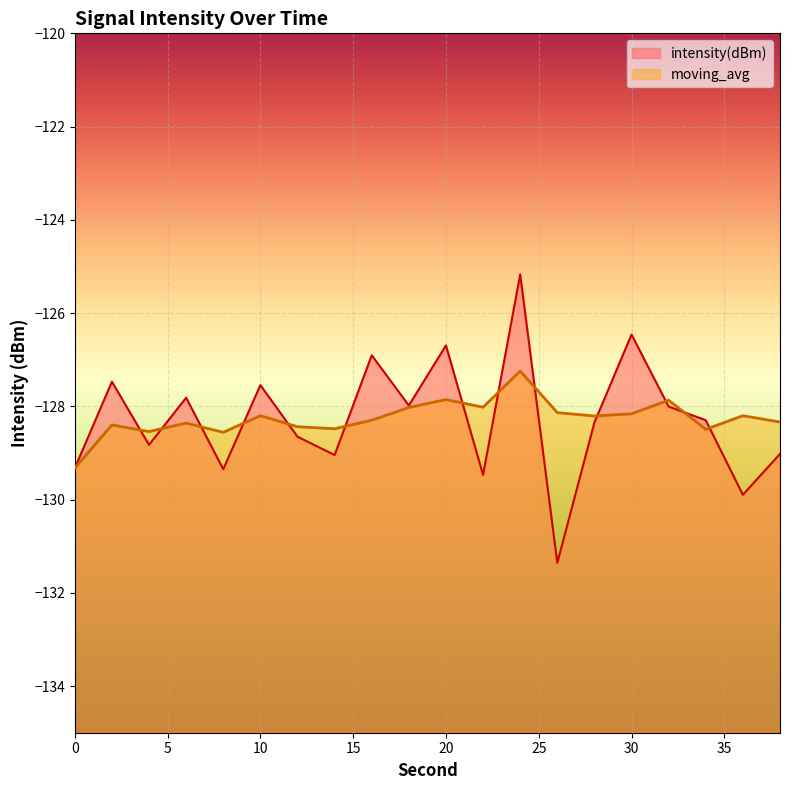

Does the chart display data point markers on the line(s)?

No